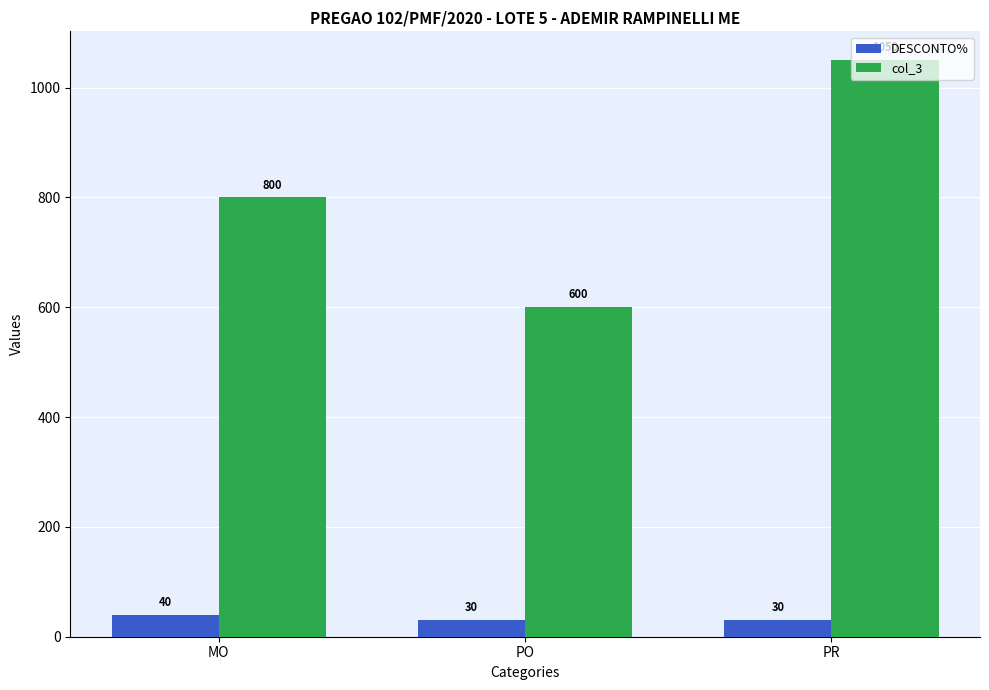

How many data points does each series have?

3